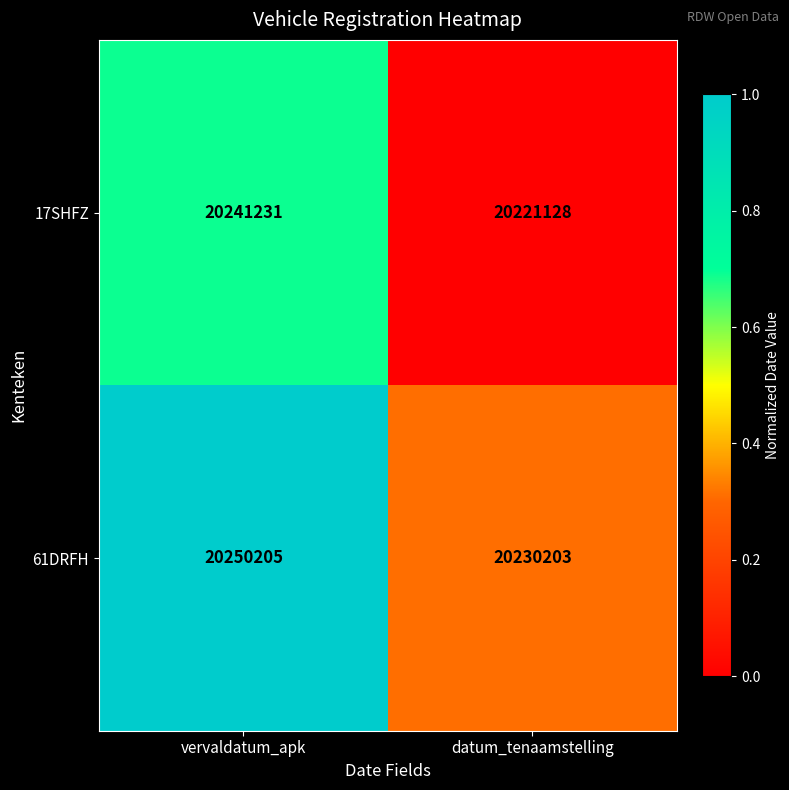

Reading right to left, list all the values displayed in this chart.

17SHFZ: 20221128	20241231
61DRFH: 20230203	20250205